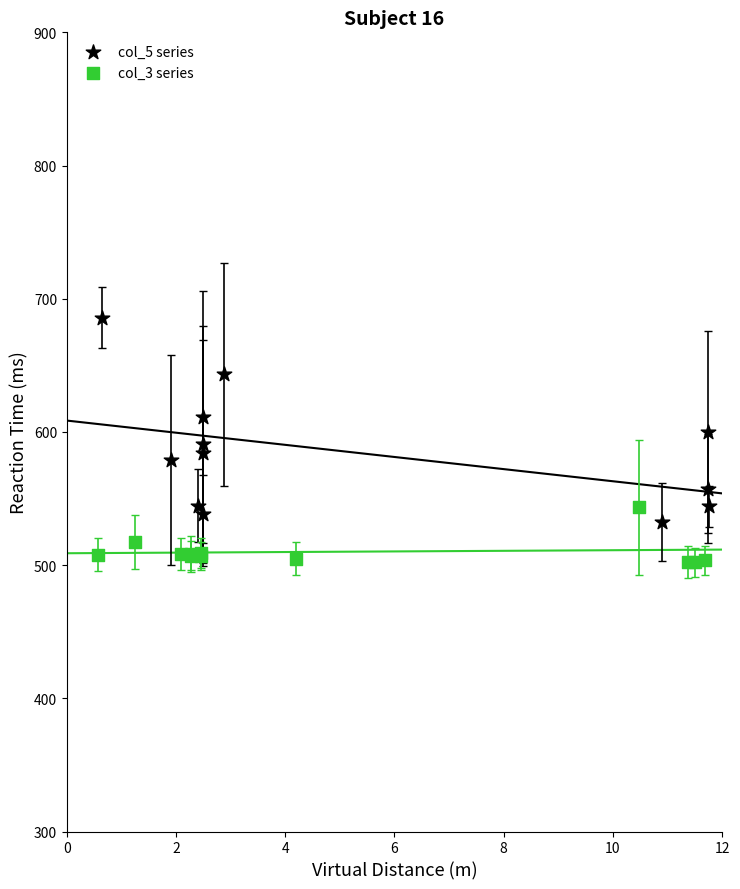

Which series reaches the maximum Y coordinate?

col_5 series